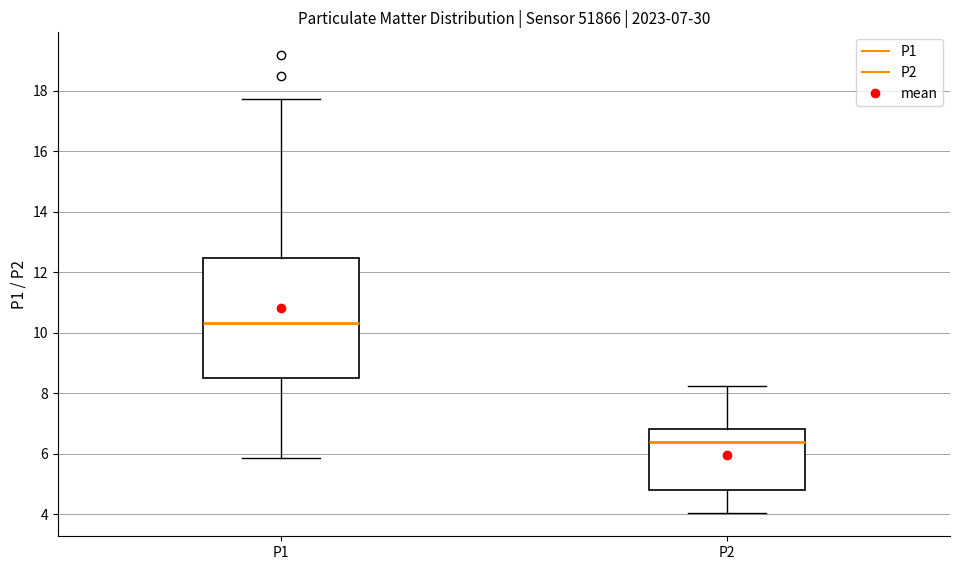

Comparing the boxes themselves (not the whiskers), which one is the tallest?

P1